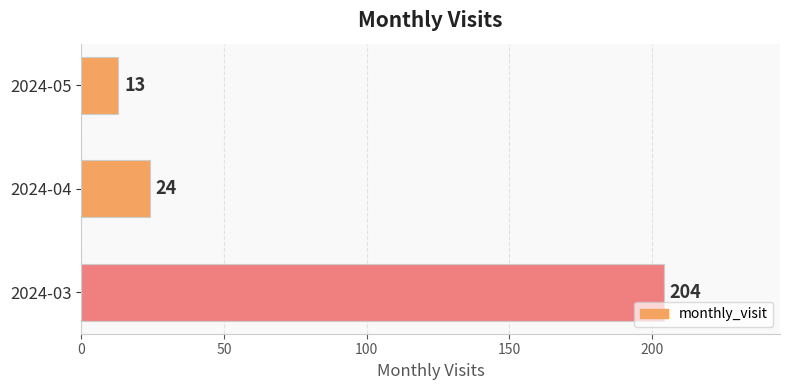

Reading bottom to top, what are all the values shown in this chart?

204	24	13